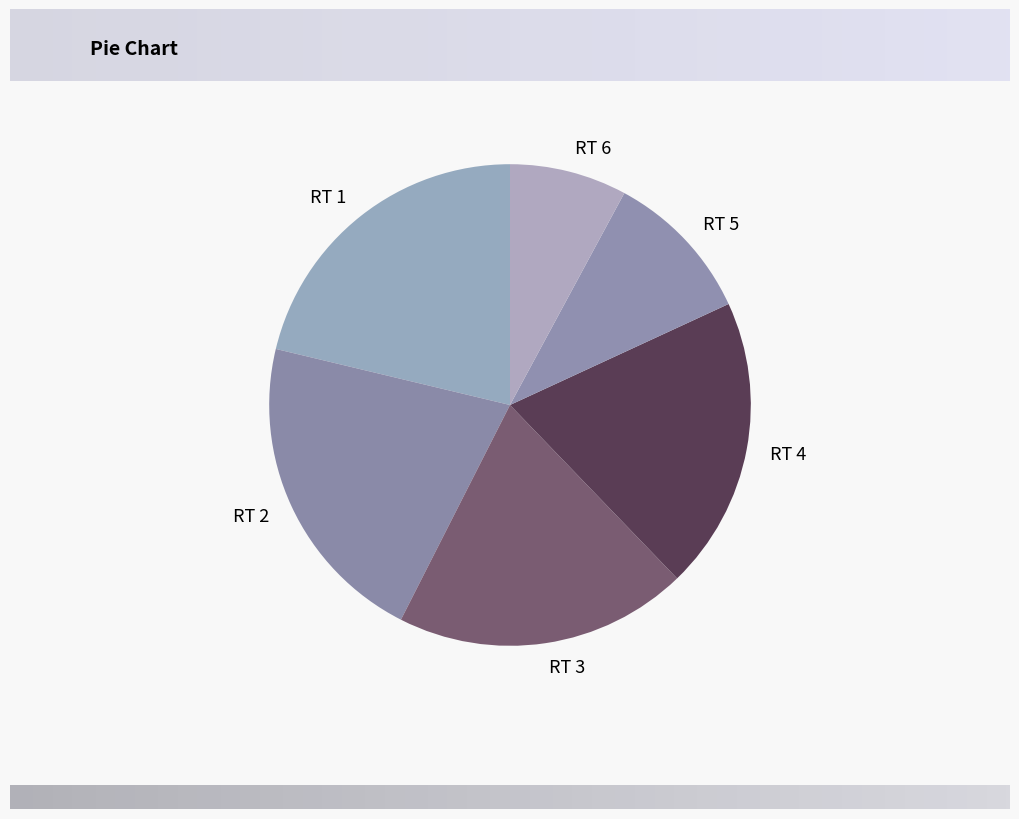

Which slice is the smallest?

RT 6